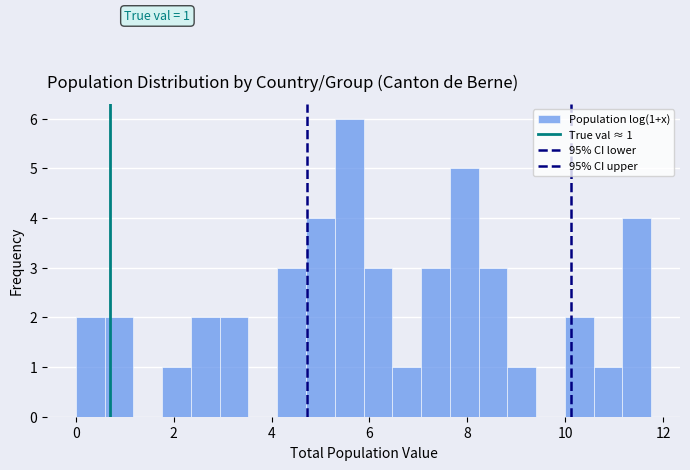

Read against the x-axis, roughly where is the centre of the tallest bar?

5.6